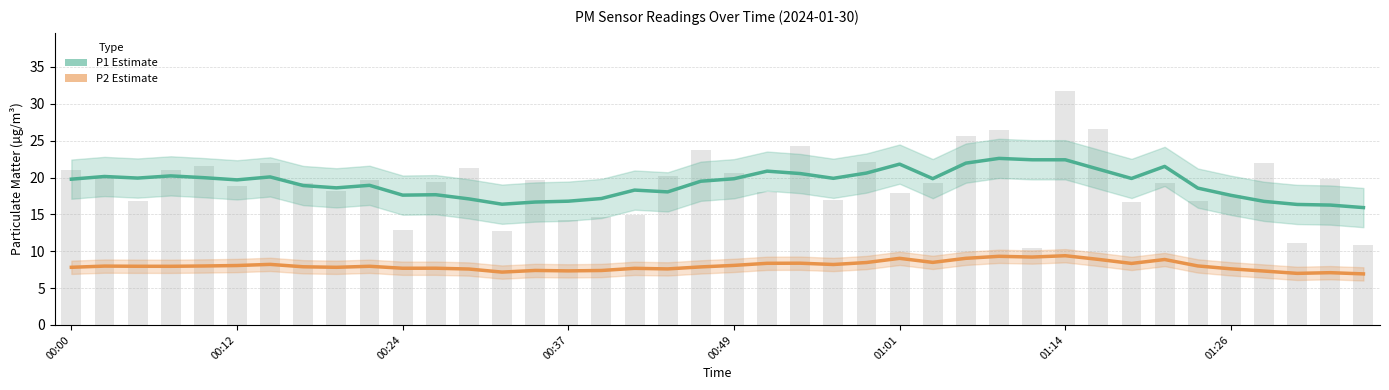

What is the difference between the highest and lowest values at 28?

13.3